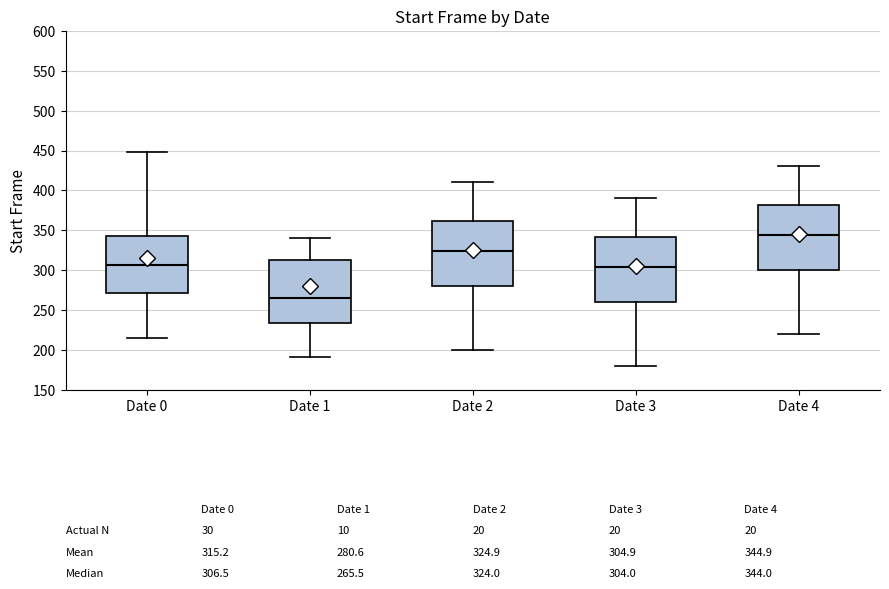

Which box's median line is the lowest?

Date 1